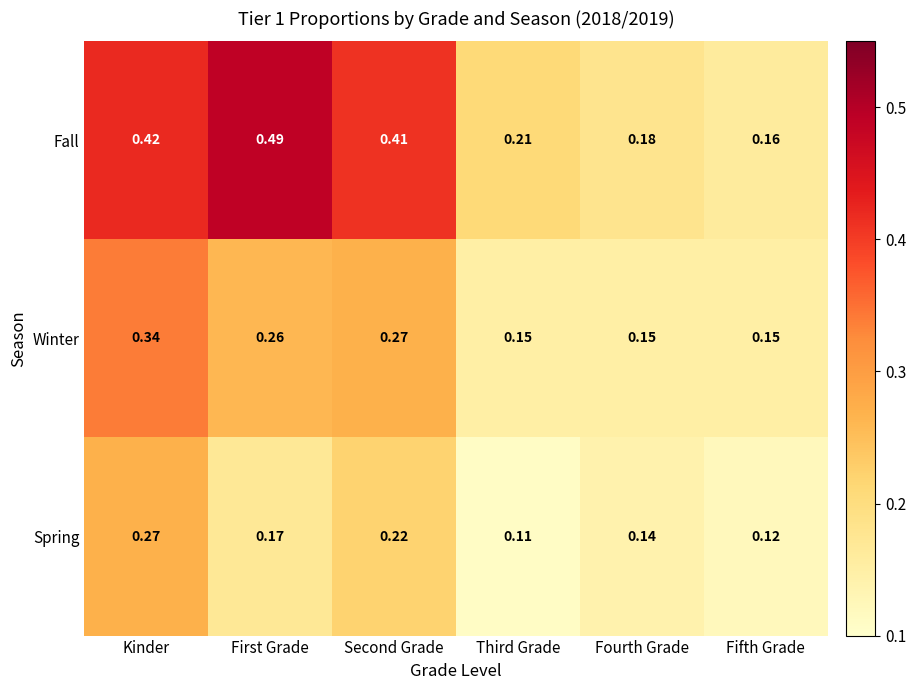

Rank the series by their average value, from highest to lowest.

Fall, Winter, Spring